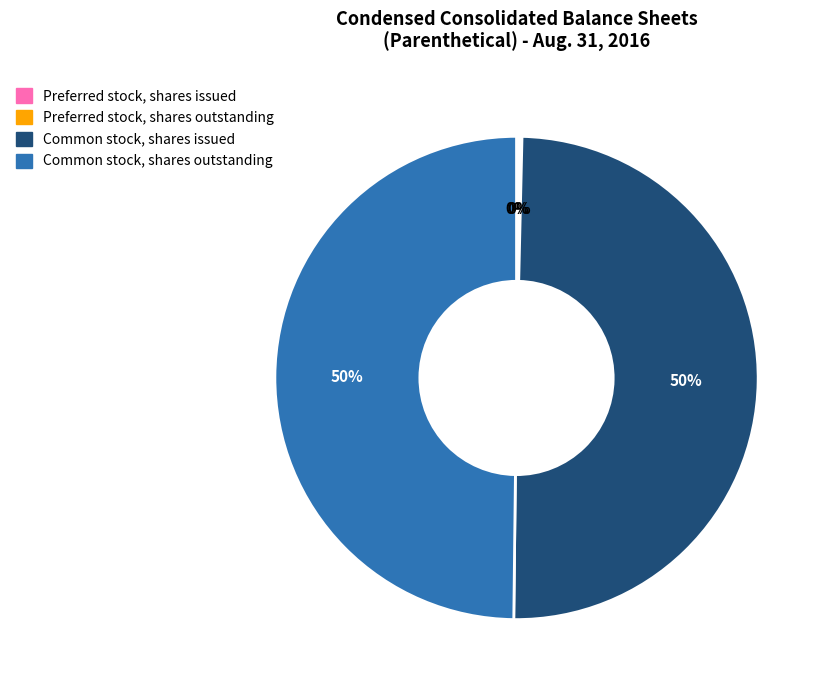

The Common stock, shares issued slice represents 63% of the pie. True or false?

False